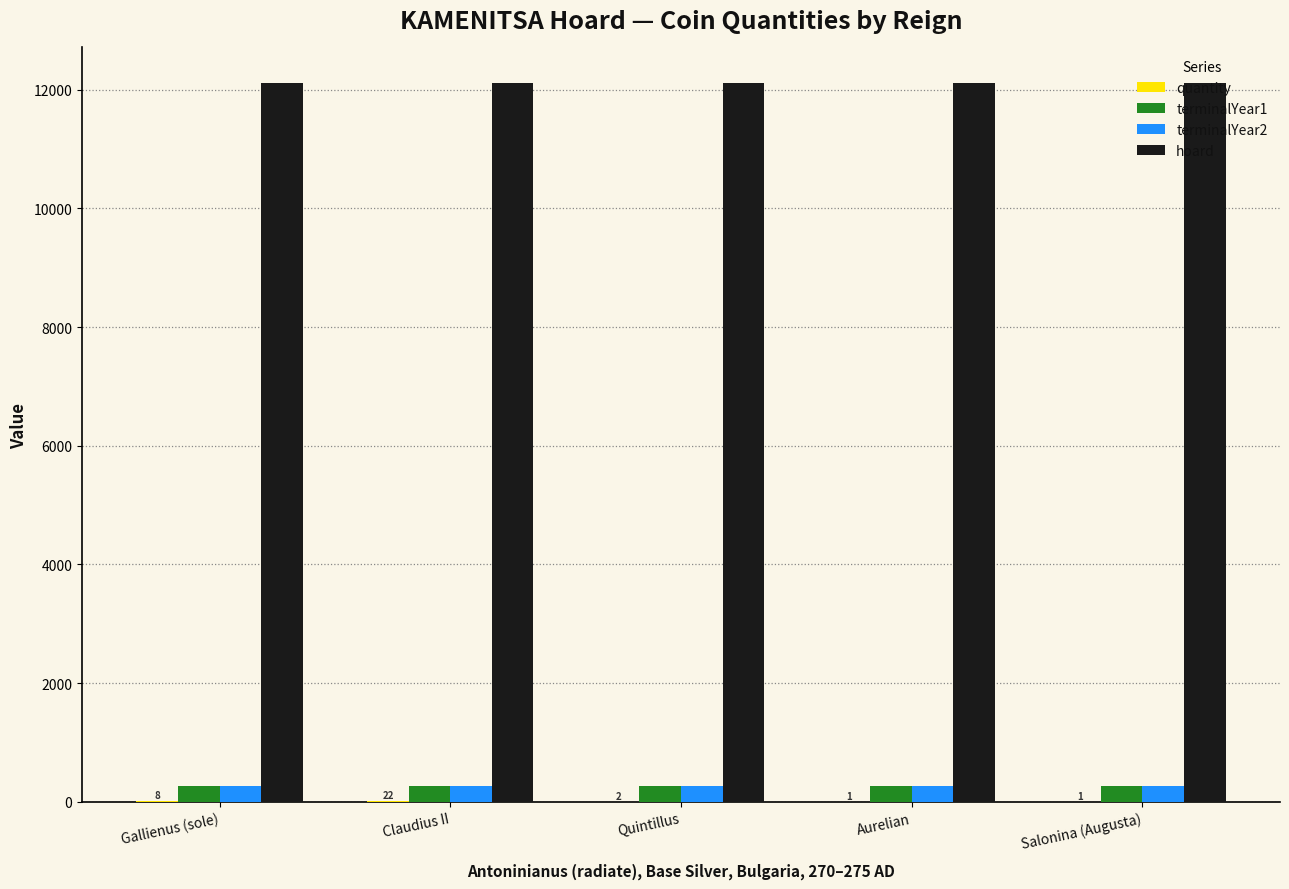

What is the maximum value shown in the chart?

12108